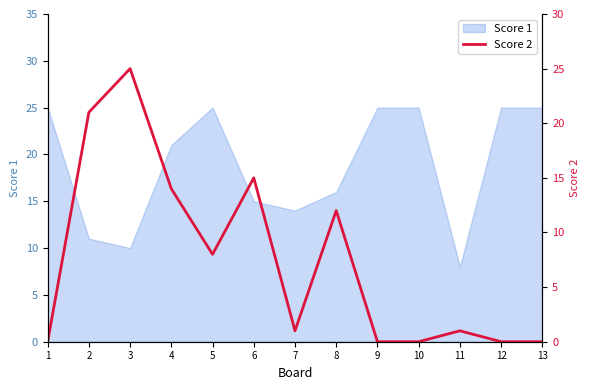

True or false: Score 1 has a value of 25 at 13.

True